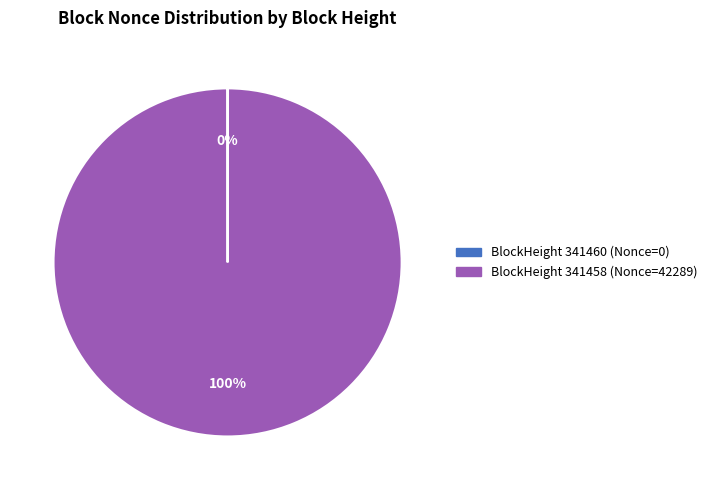

Is there a majority slice in this chart?

Yes